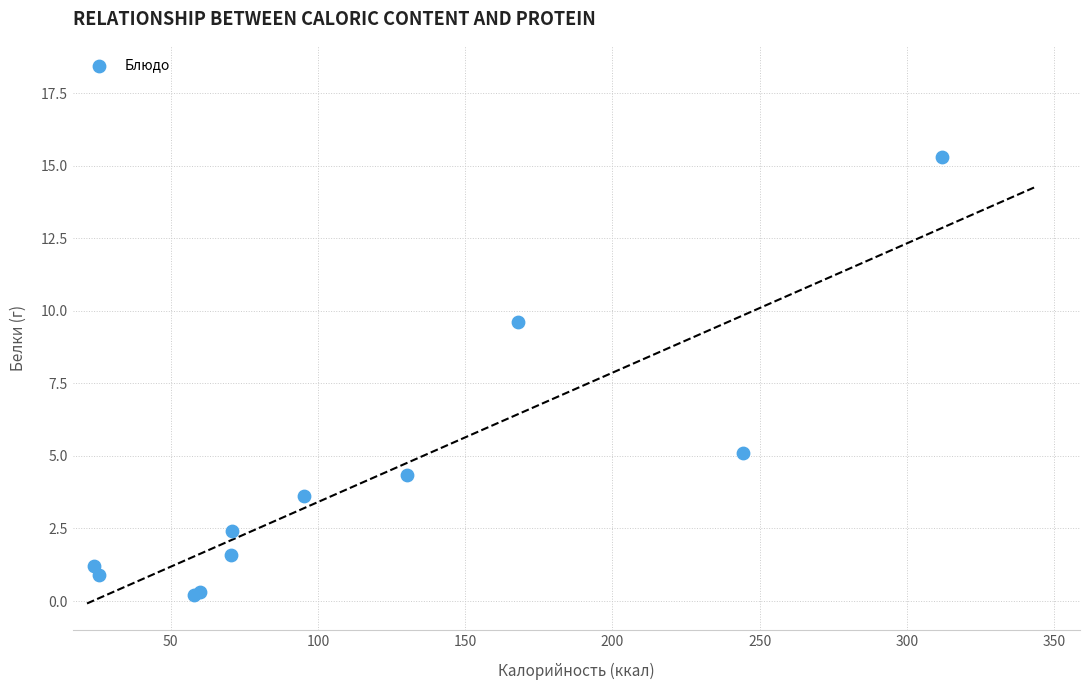

What Y value in the scatter plot is closest to 7?

5.1